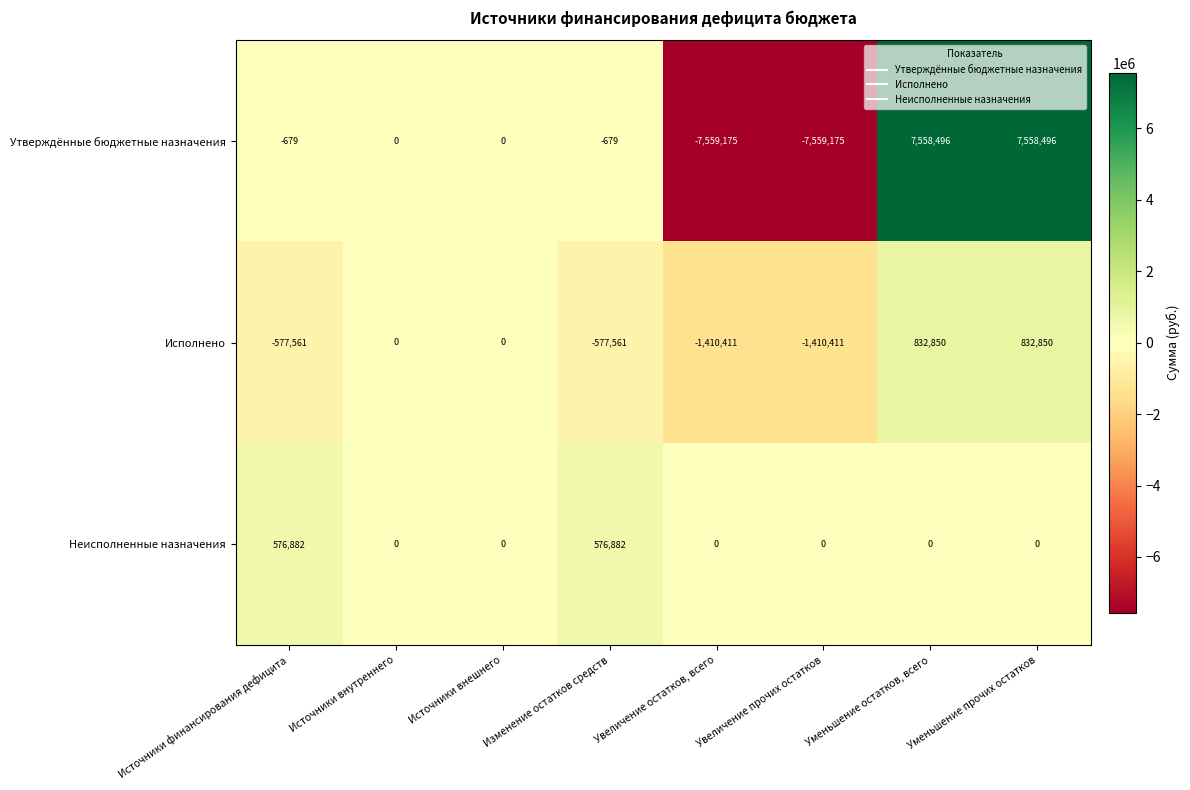

Read the Неисполненные назначения value at Источники финансирования дефицита.

576882